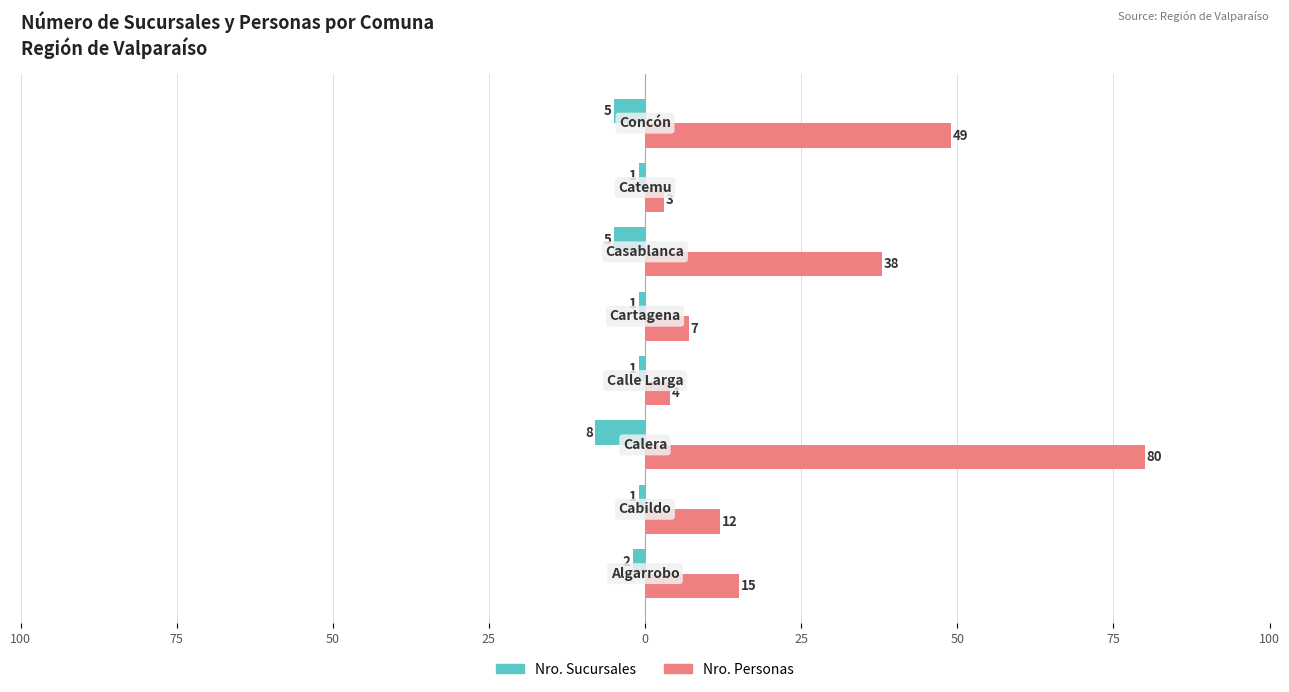

What are all the series names shown in the legend?

Nro. Sucursales, Nro. Personas